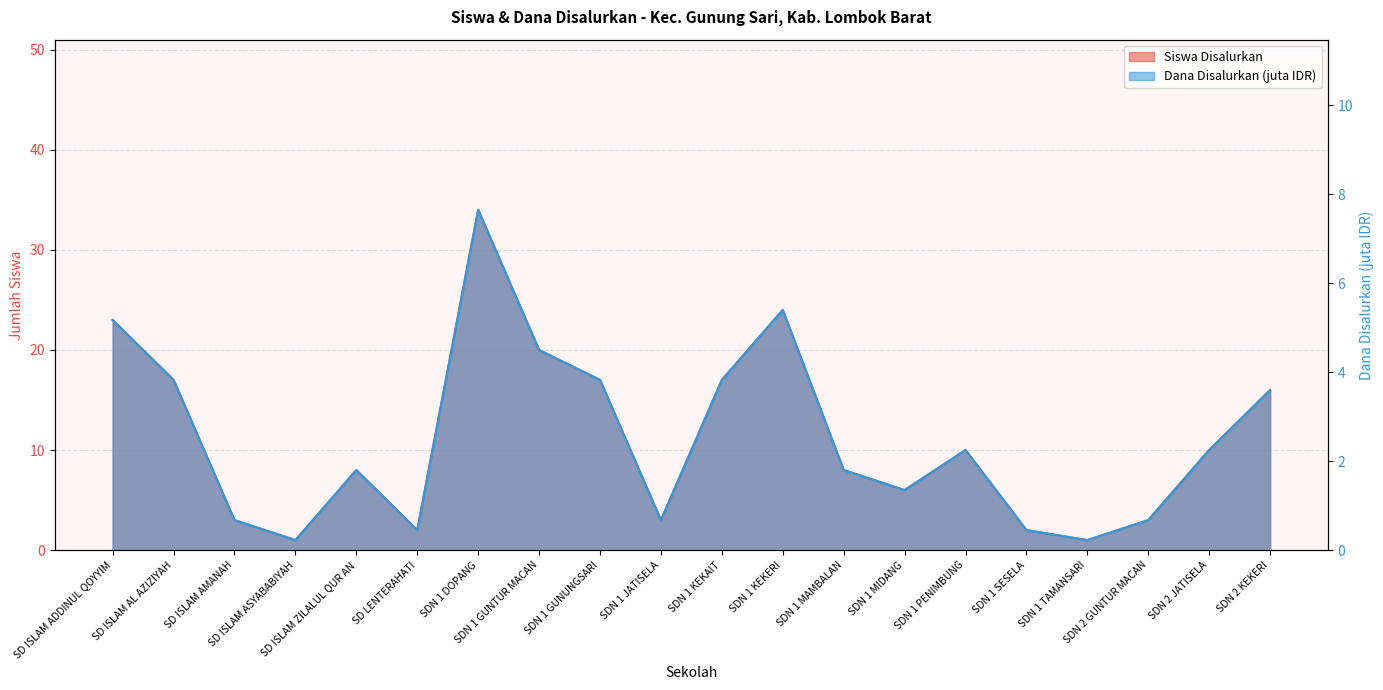

List the series in order of their overall mean, highest first.

Siswa Disalurkan, Dana Disalurkan